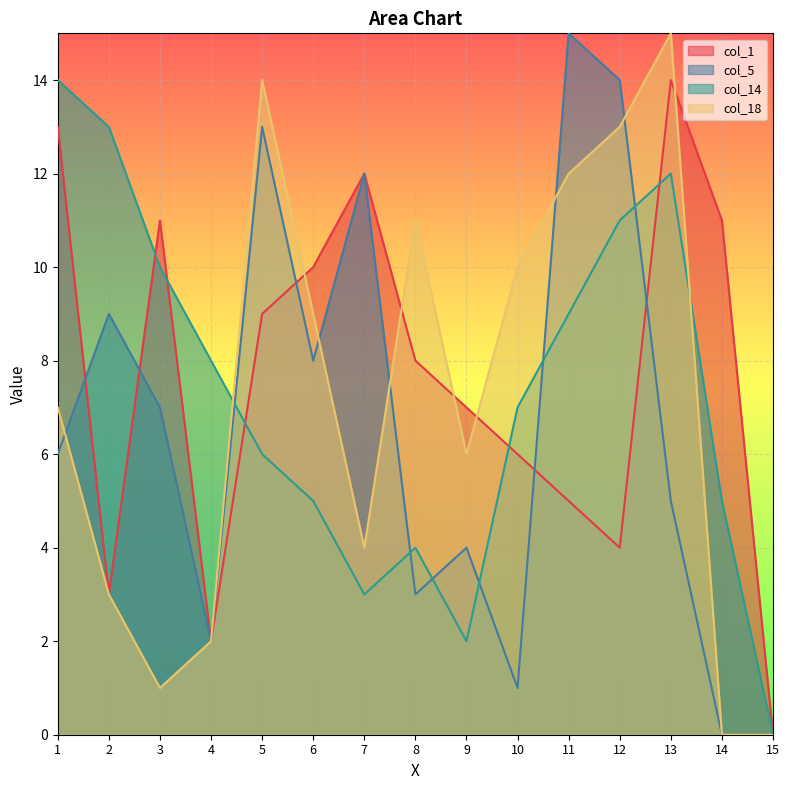

What are all the series names shown in the legend?

col_1, col_5, col_14, col_18